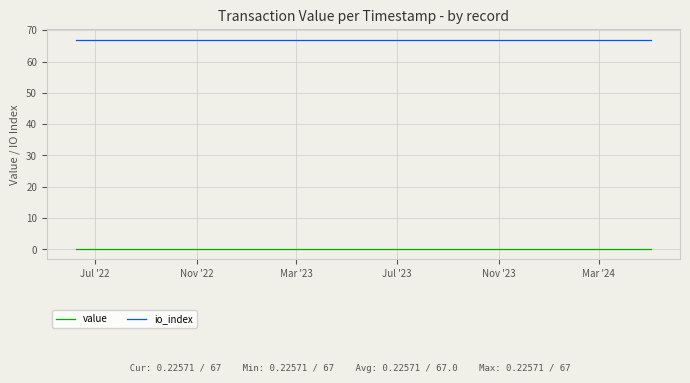

Rank the series by their maximum value, from lowest to highest.

value, io_index